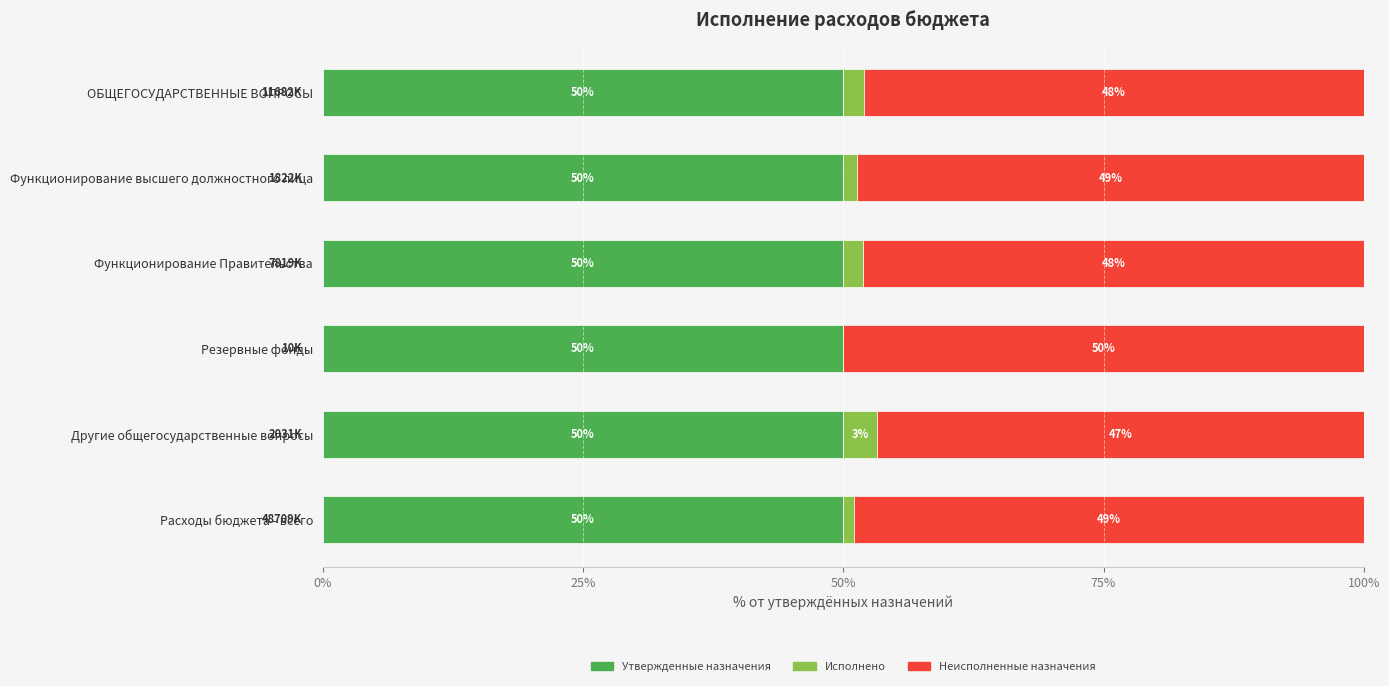

What are all the series names shown in the legend?

Утвержденные назначения, Исполнено, Неисполненные назначения